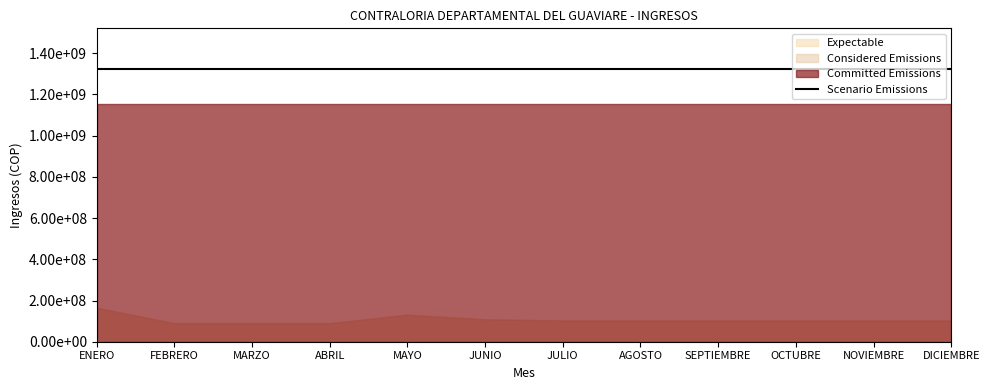

What is the value of the Considered Emissions point at the 11th from the left?

103100000